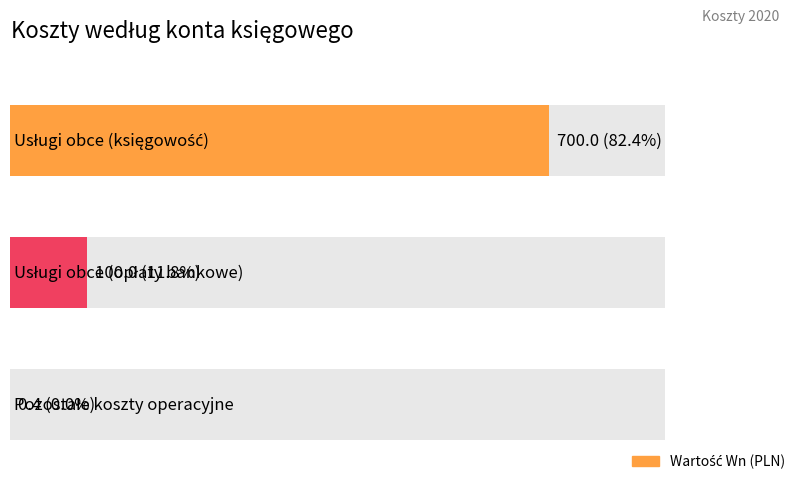

The value at Pozostałe koszty operacyjne is 0.4. True or false?

True